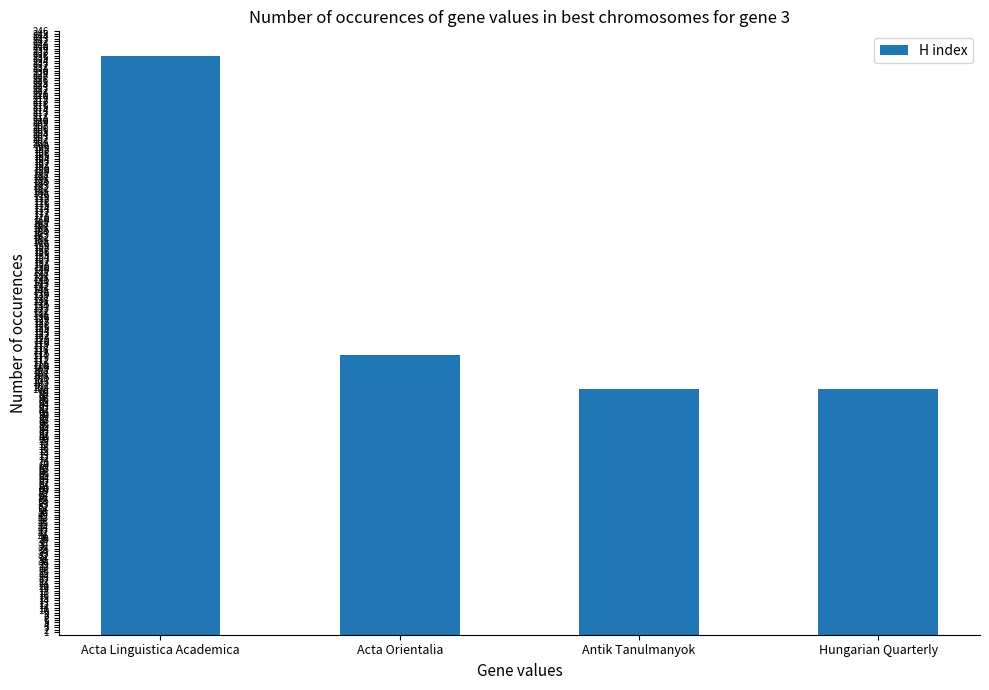

How many values are between 100 and 236?

4